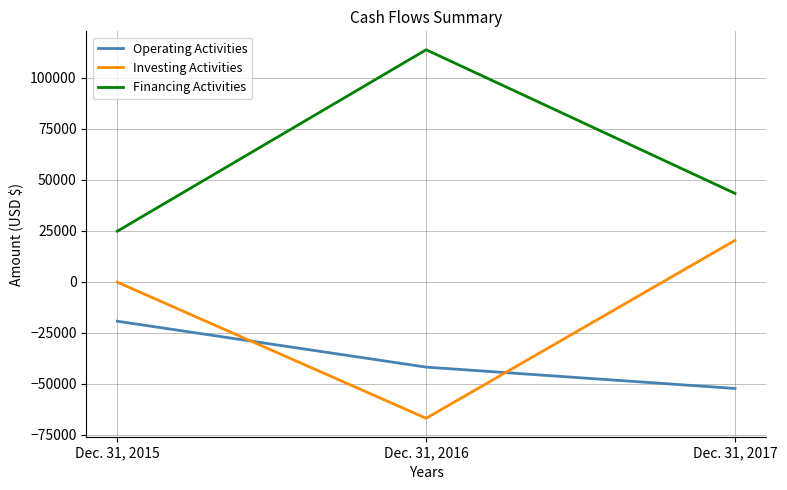

What is the smallest value displayed?

-67028